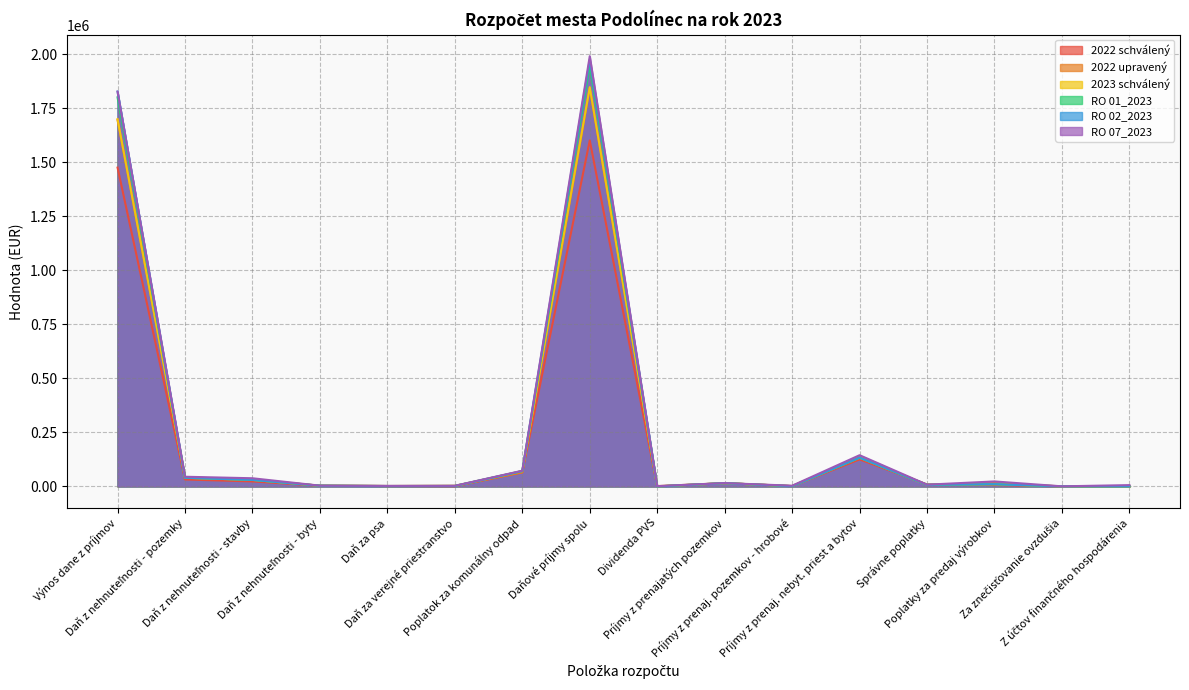

Count the number of categories in the chart.

16